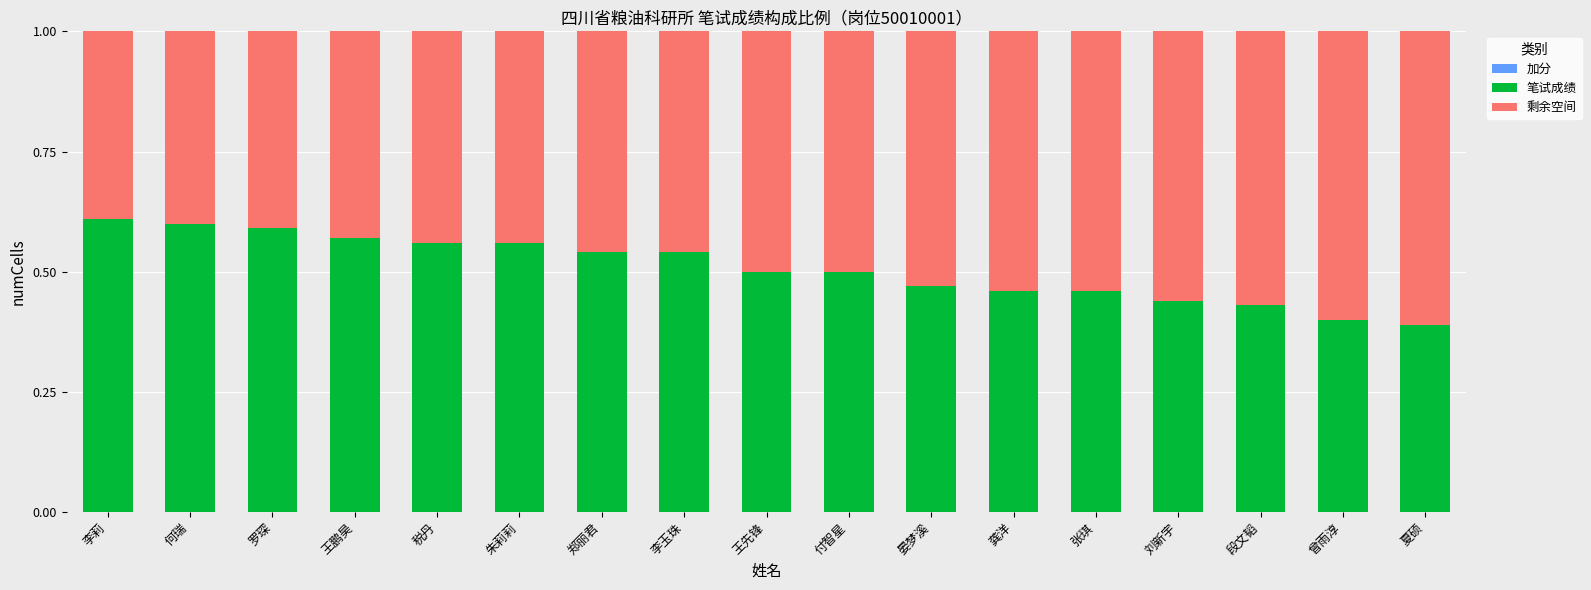

What is the total value across all series at 王鹏昊?

1.0